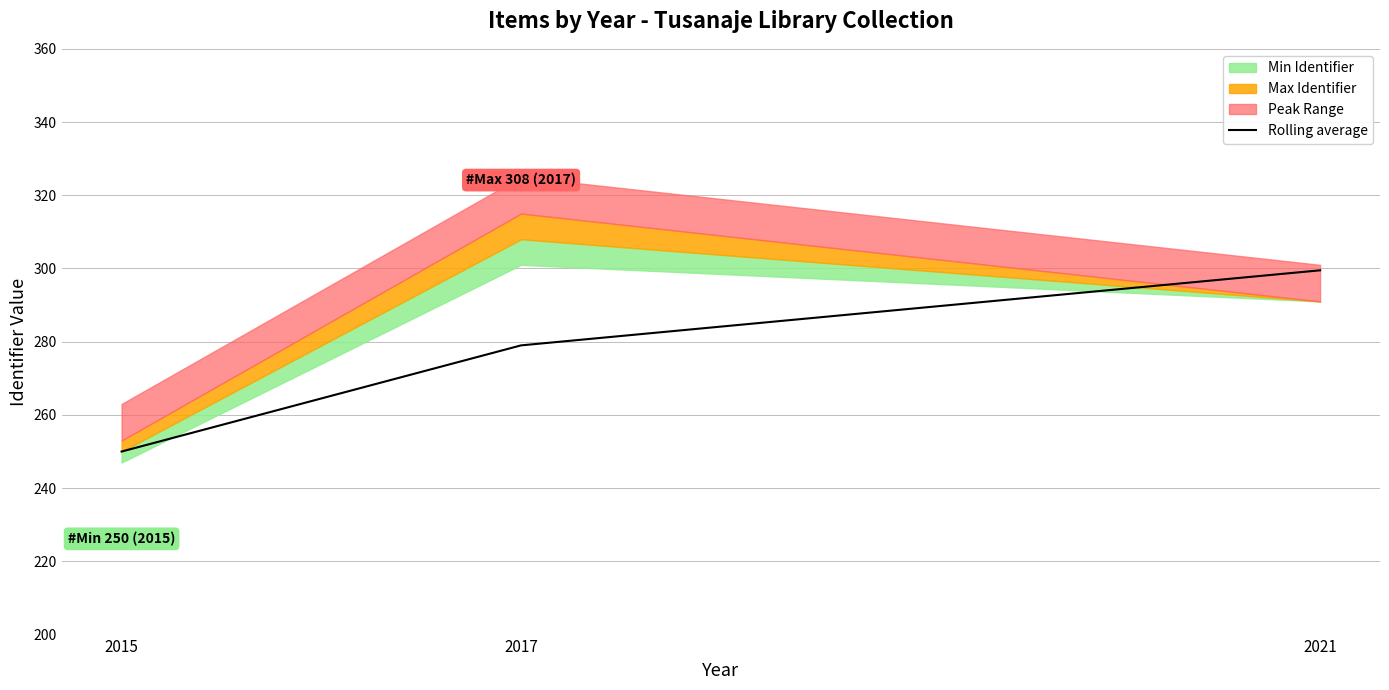

What is the sum of all values?

828.5